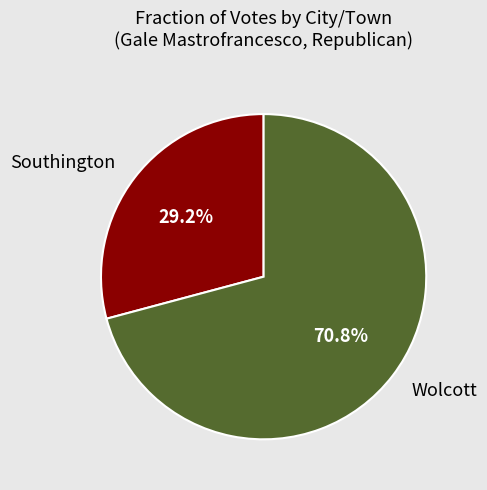

To the nearest percent, what portion does Wolcott represent?

71%